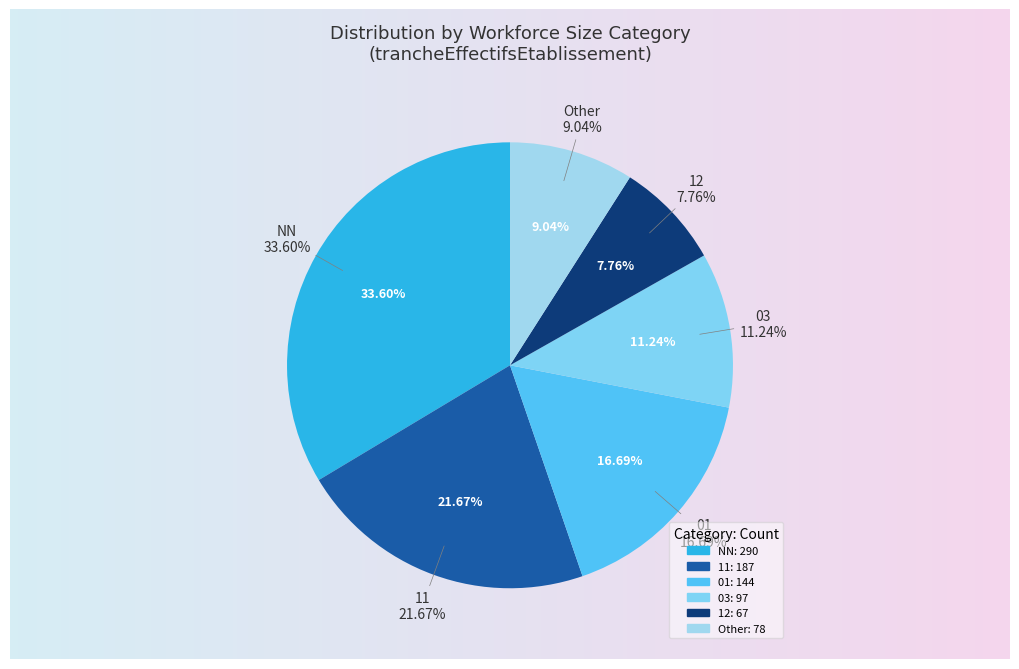

What is the change in value from 03 to 12?

-30